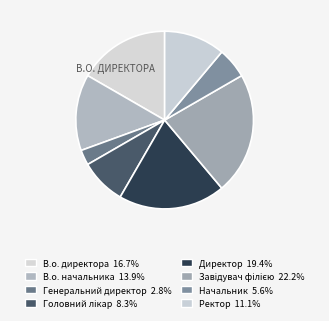

Is there any slice that represents more than half of the pie?

No